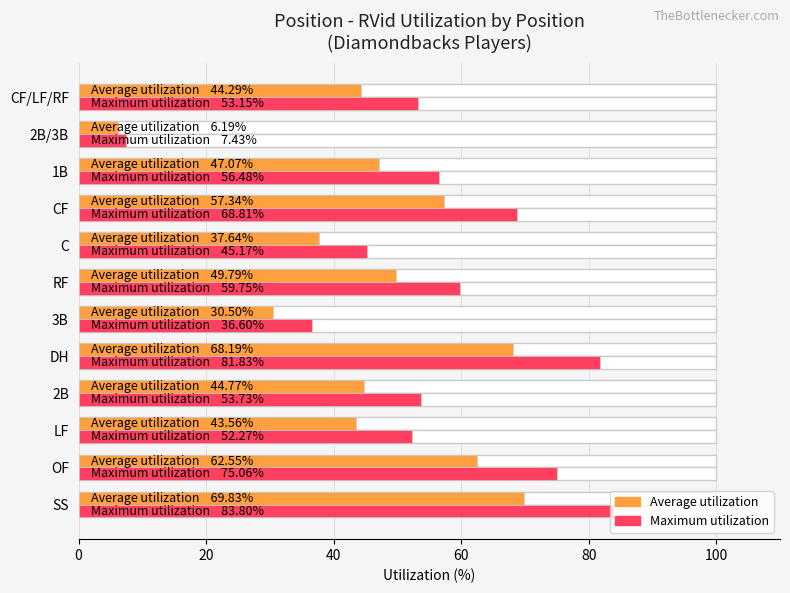

How many distinct data groups are displayed?

2